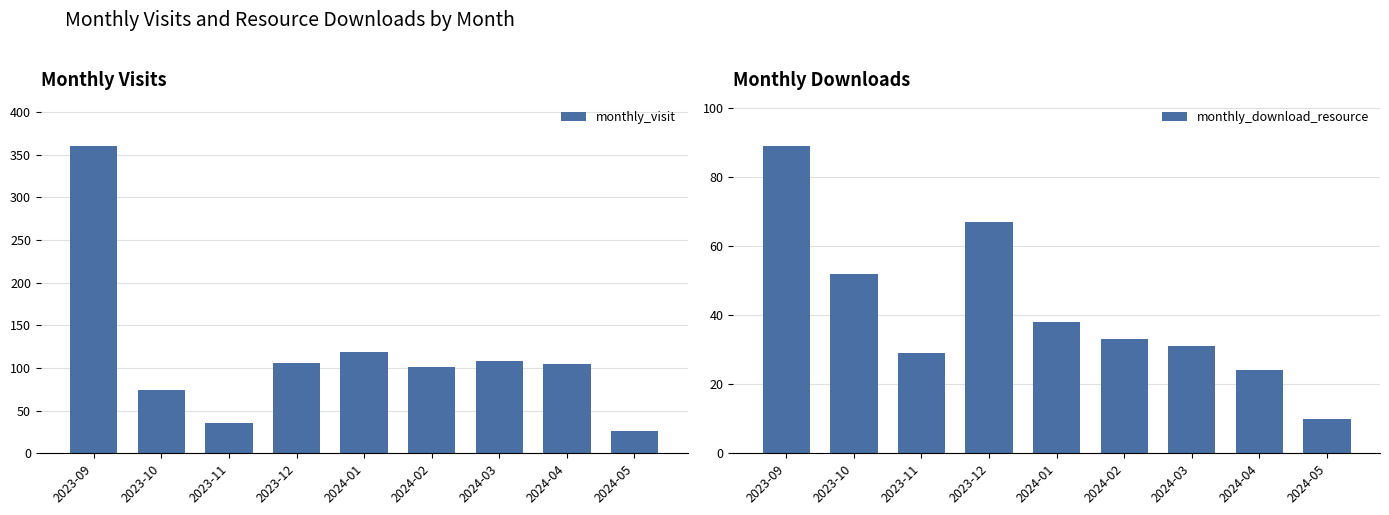

Reading left to right, transcribe all the data shown in this chart.

monthly_visit: 360	74	36	106	119	101	108	105	26
monthly_download_resource: 89	52	29	67	38	33	31	24	10